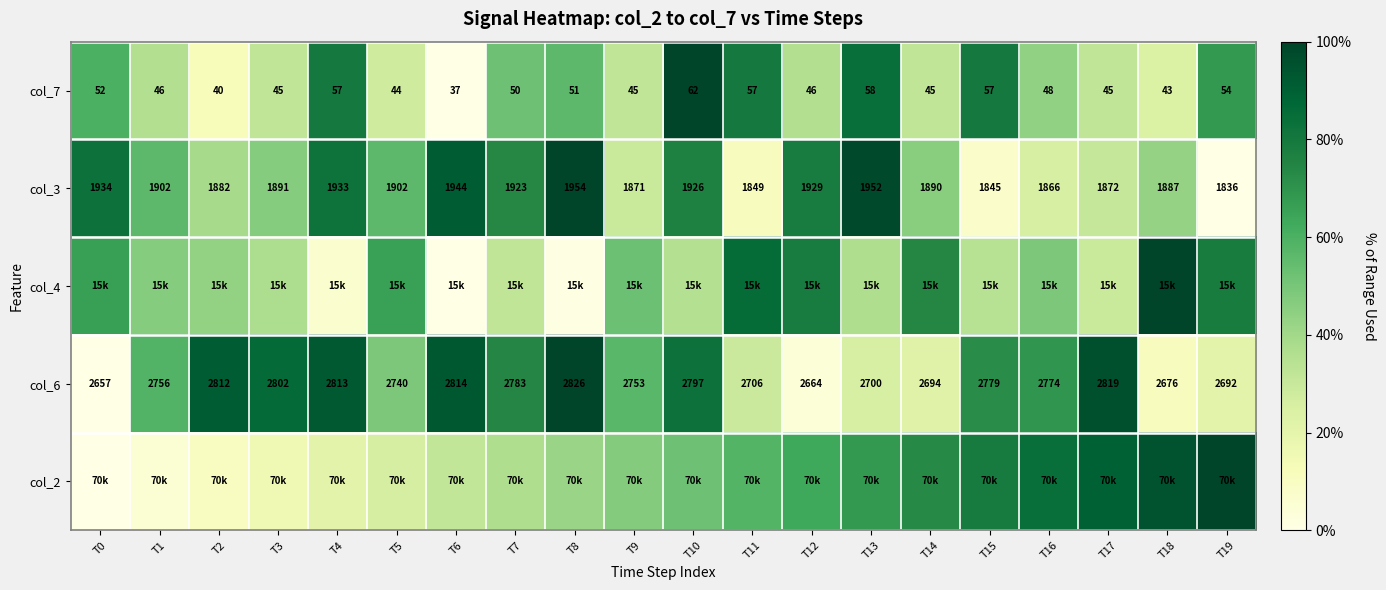

What is the difference between the highest and lowest values at T2?

0.8